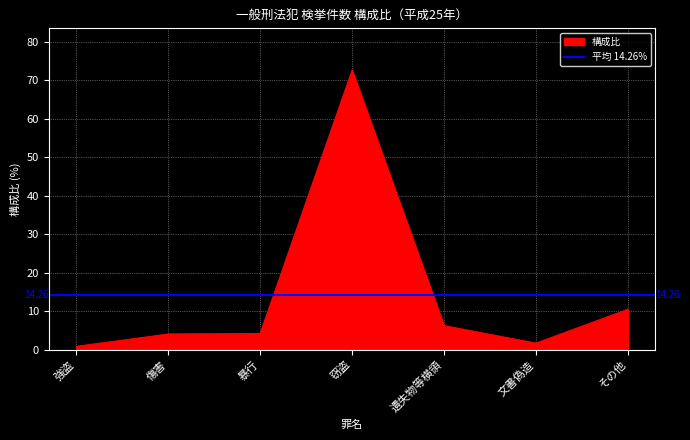

Where does the data first go above 4?

傷害